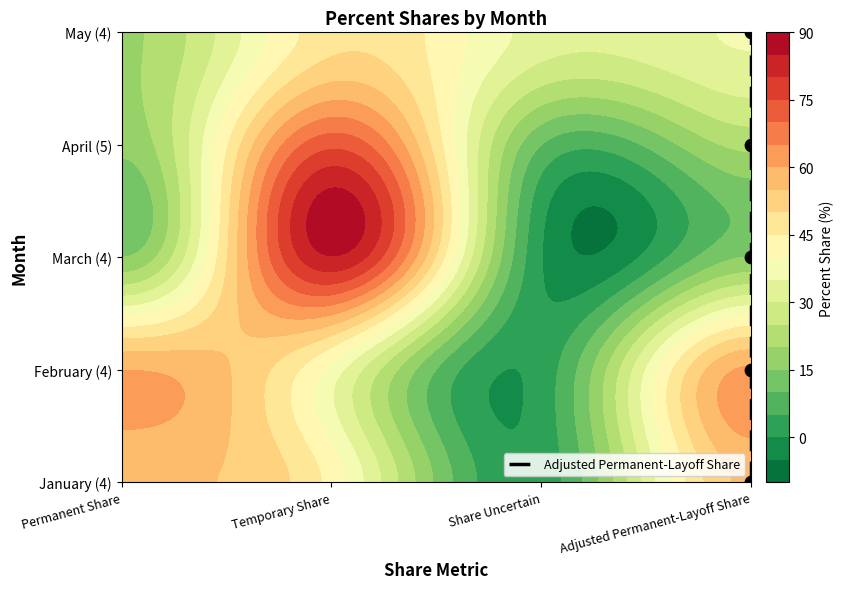

List the labels in order of value, largest first.

Adjusted Permanent-Layoff Share, Adjusted Permanent-Layoff Share, Adjusted Permanent-Layoff Share, Adjusted Permanent-Layoff Share, Adjusted Permanent-Layoff Share